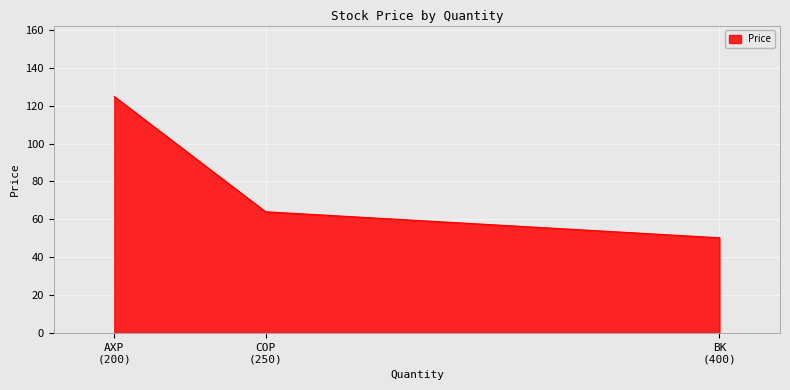

Where is the data nearest to the value 87?

COP
(250)